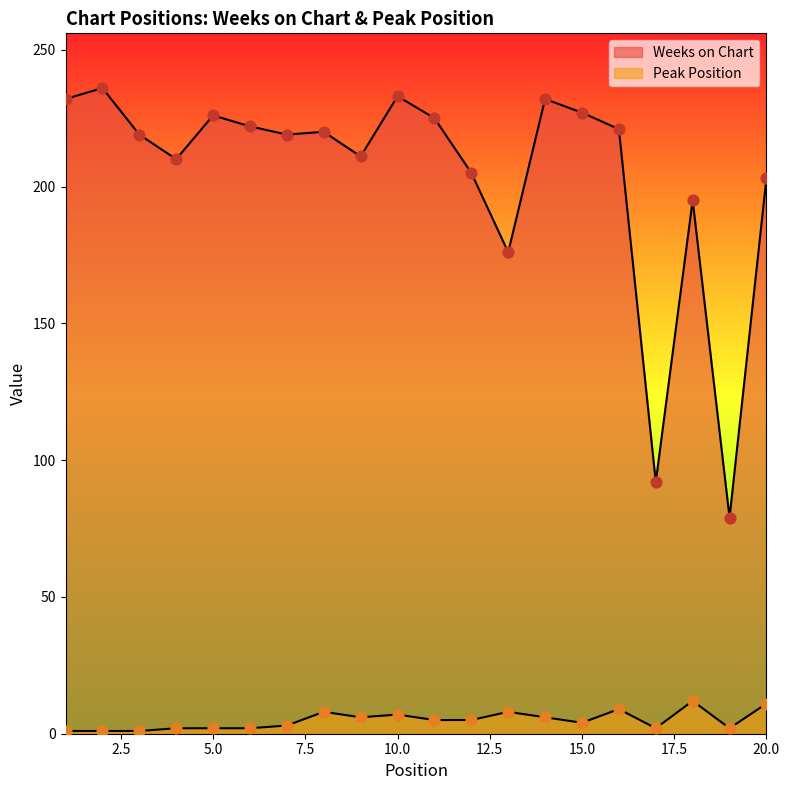

Is the value of Peak Position at 7 greater than the value of Weeks on Chart at 10?

No